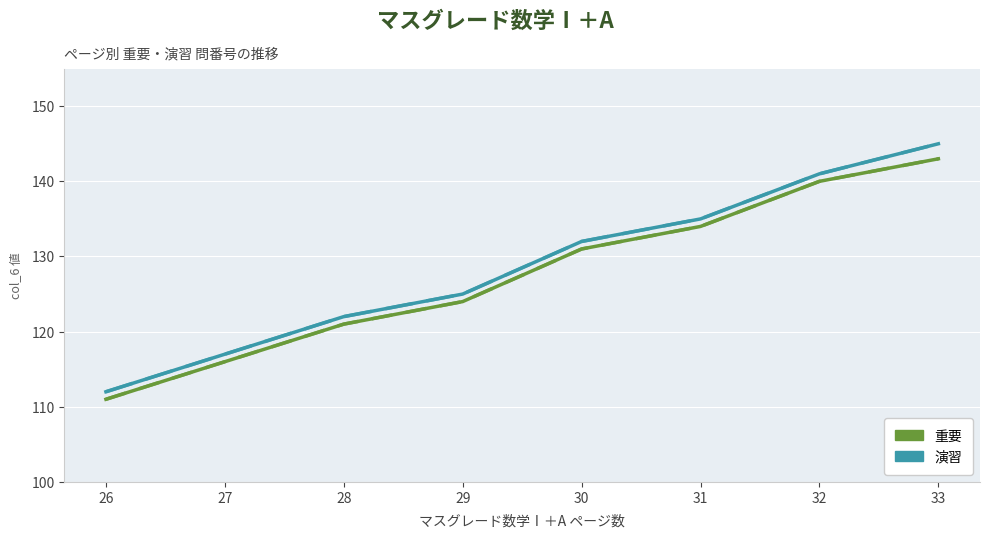

True or false: 演習 has more than 0 interior local peaks.

False